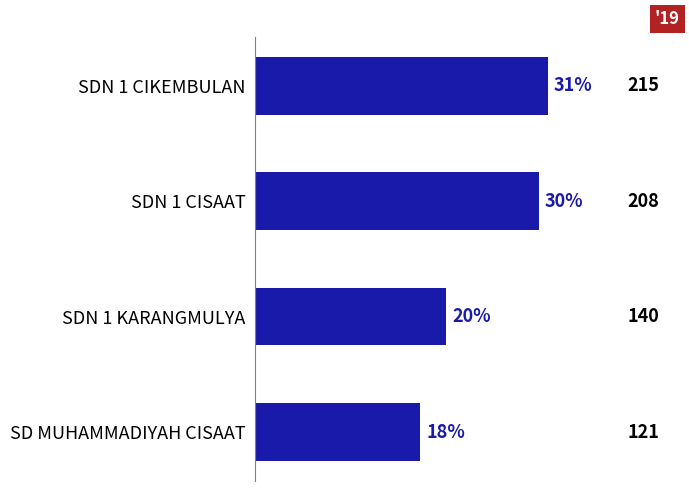

What is the sum of all values?

684